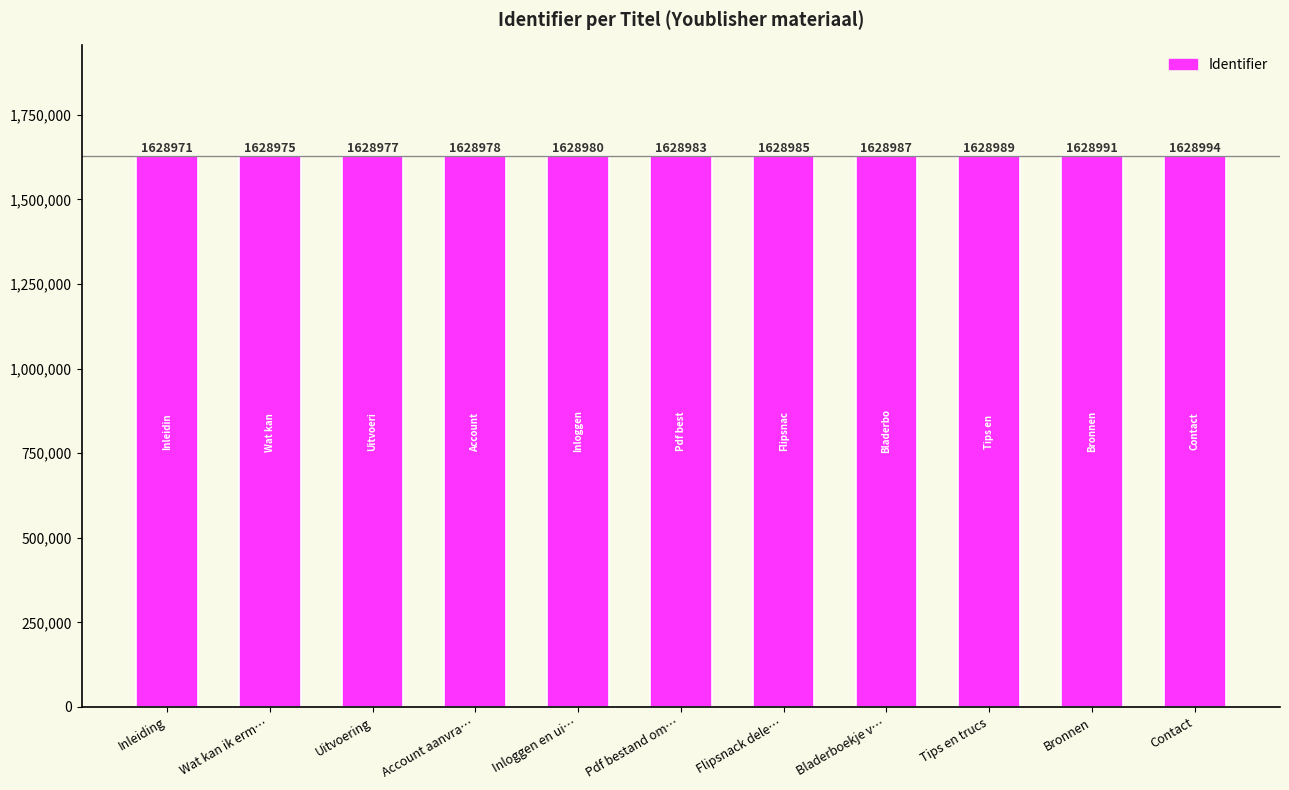

What is the value of the 5th bar from the left?

1628980